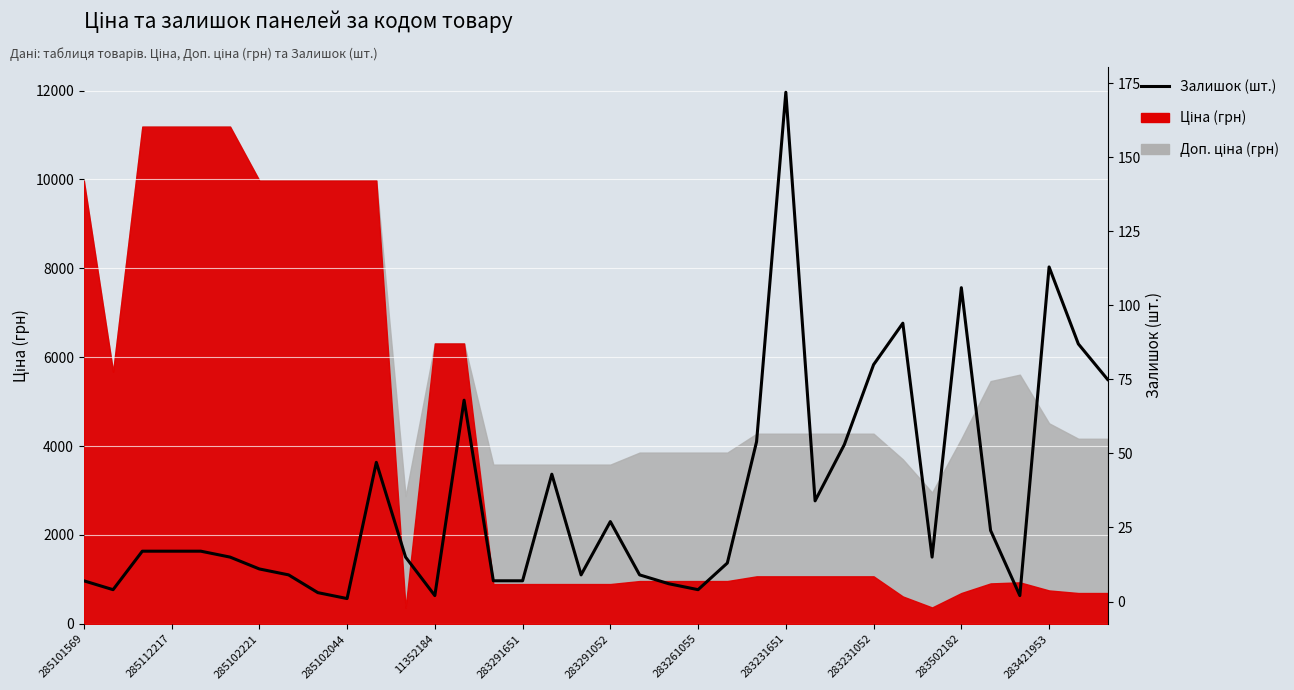

List the labels in order of value, largest first.

24, 33, 30, 28, 34, 27, 35, 13, 23, 26, 283502182, 16, 25, 18, 31, 285102221, 285102044, 11352184, 283291651, 283421953, 29, 22, 283291052, 283261055, 17, 19, 285101569, 14, 15, 20, 285112217, 21, 283231651, 12, 32, 283231052